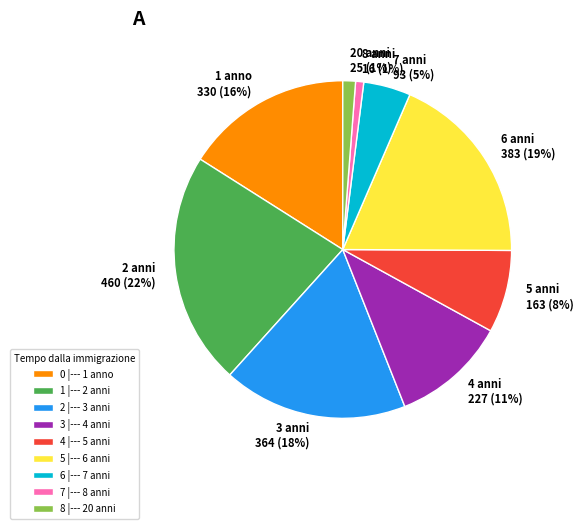

Which has a higher value, 1 |--- 2 anni or 5 |--- 6 anni?

1 |--- 2 anni